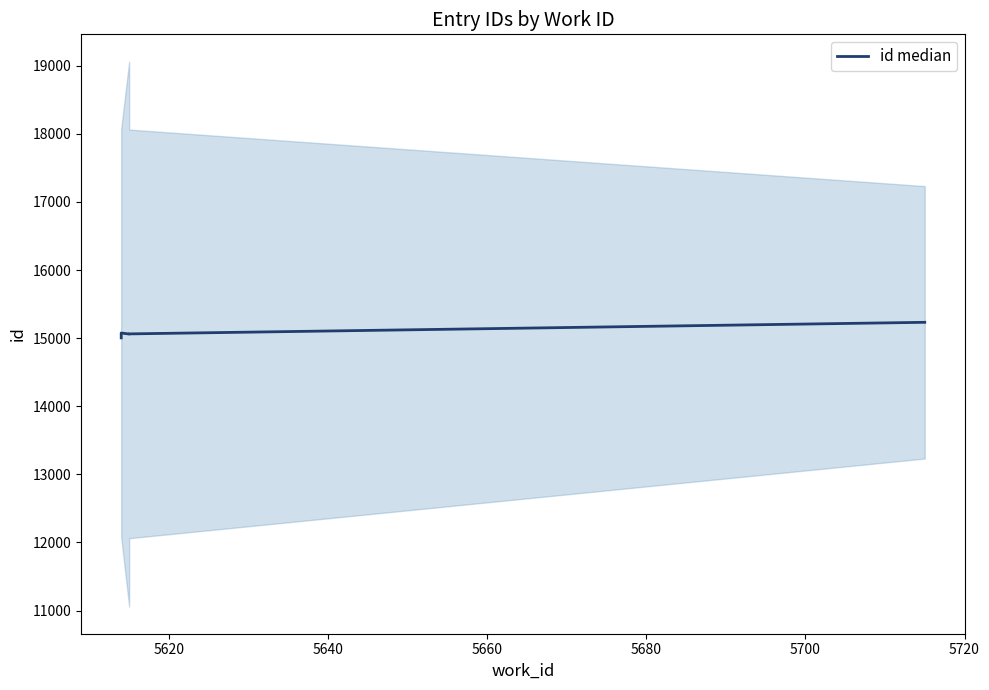

What is the difference between the maximum and minimum values?

228